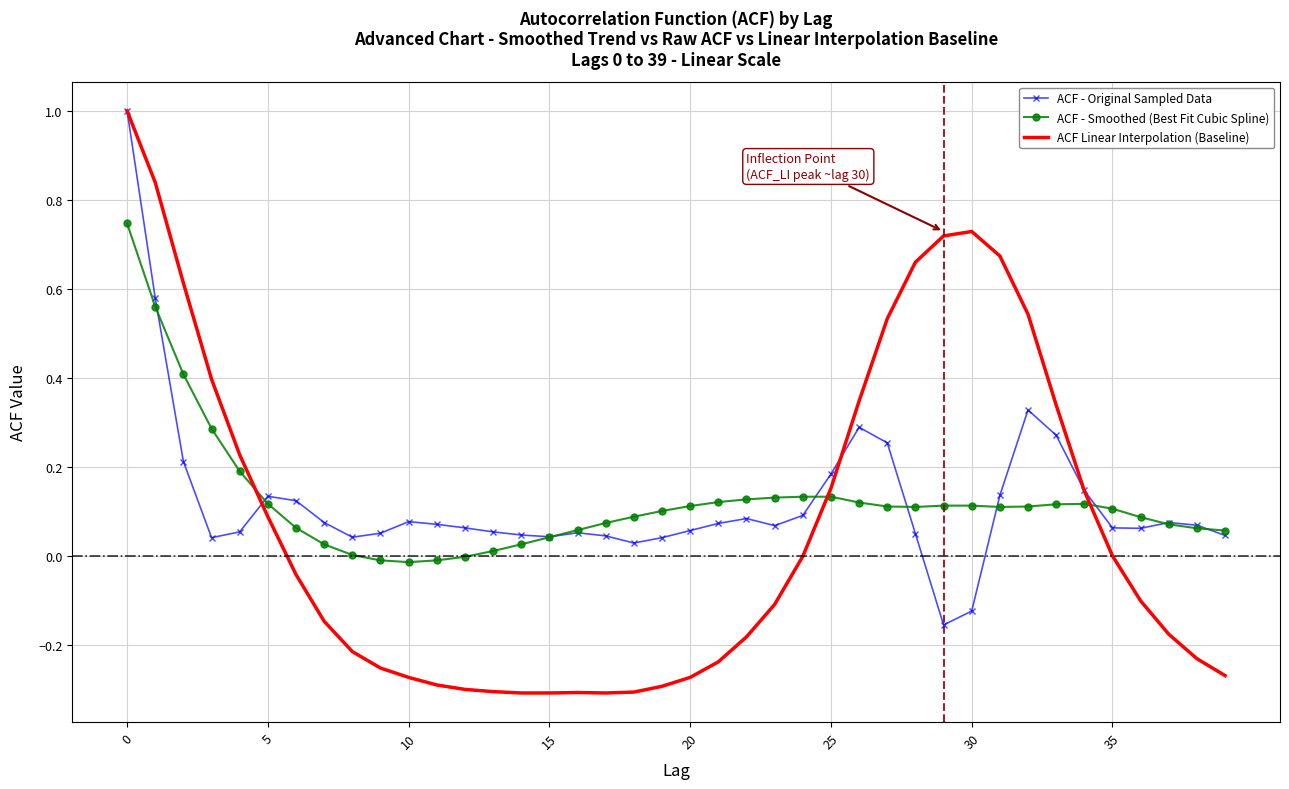

Which series has the widest spread of values?

ACF Linear Interpolation (Baseline)